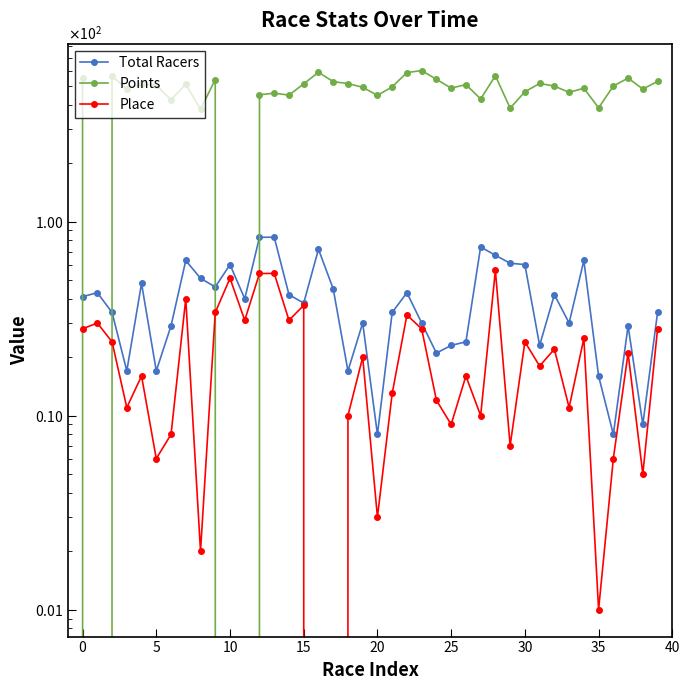

Between 32 and 30, which is larger?

30